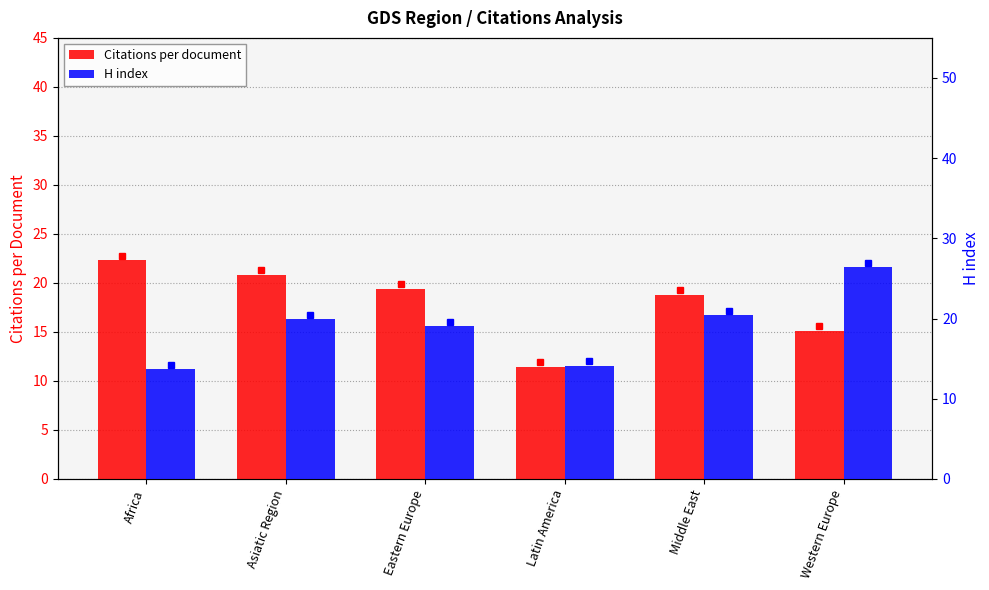

What is the difference between the maximum and second lowest values in the Citations per document series?

7.2